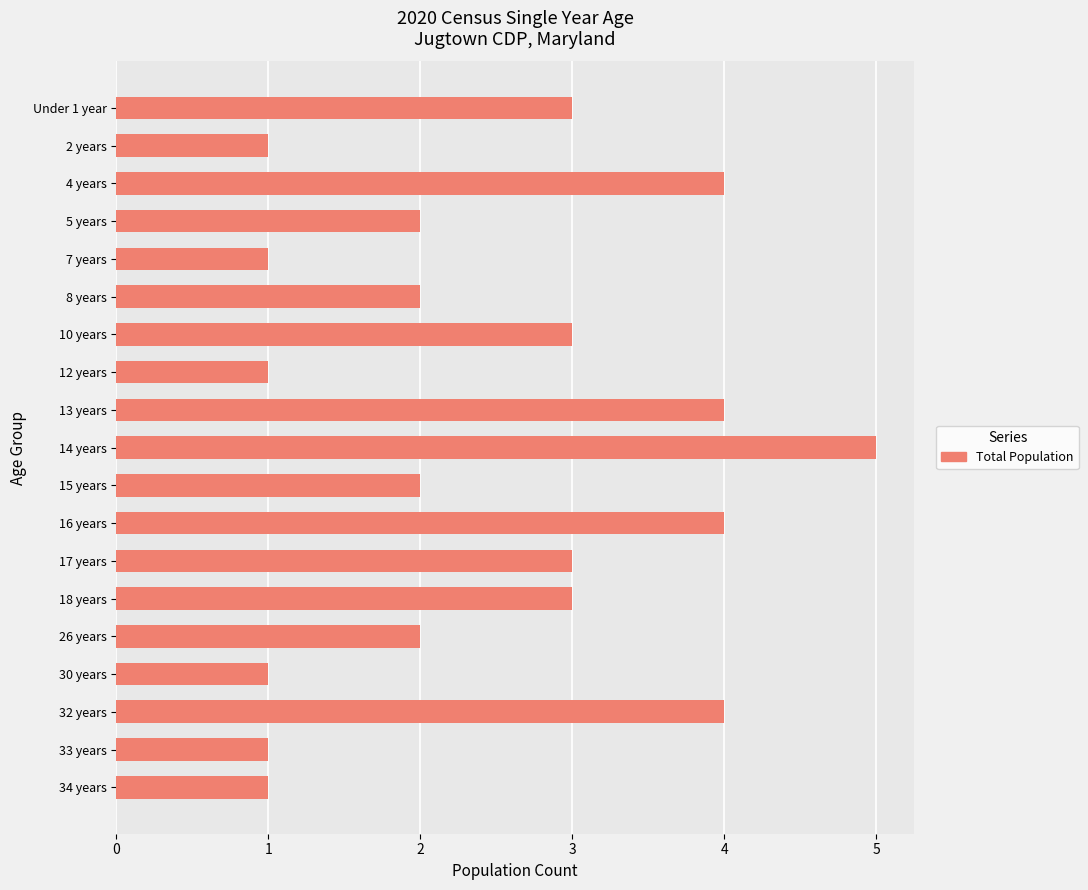

What position from the top is 33 years?

18